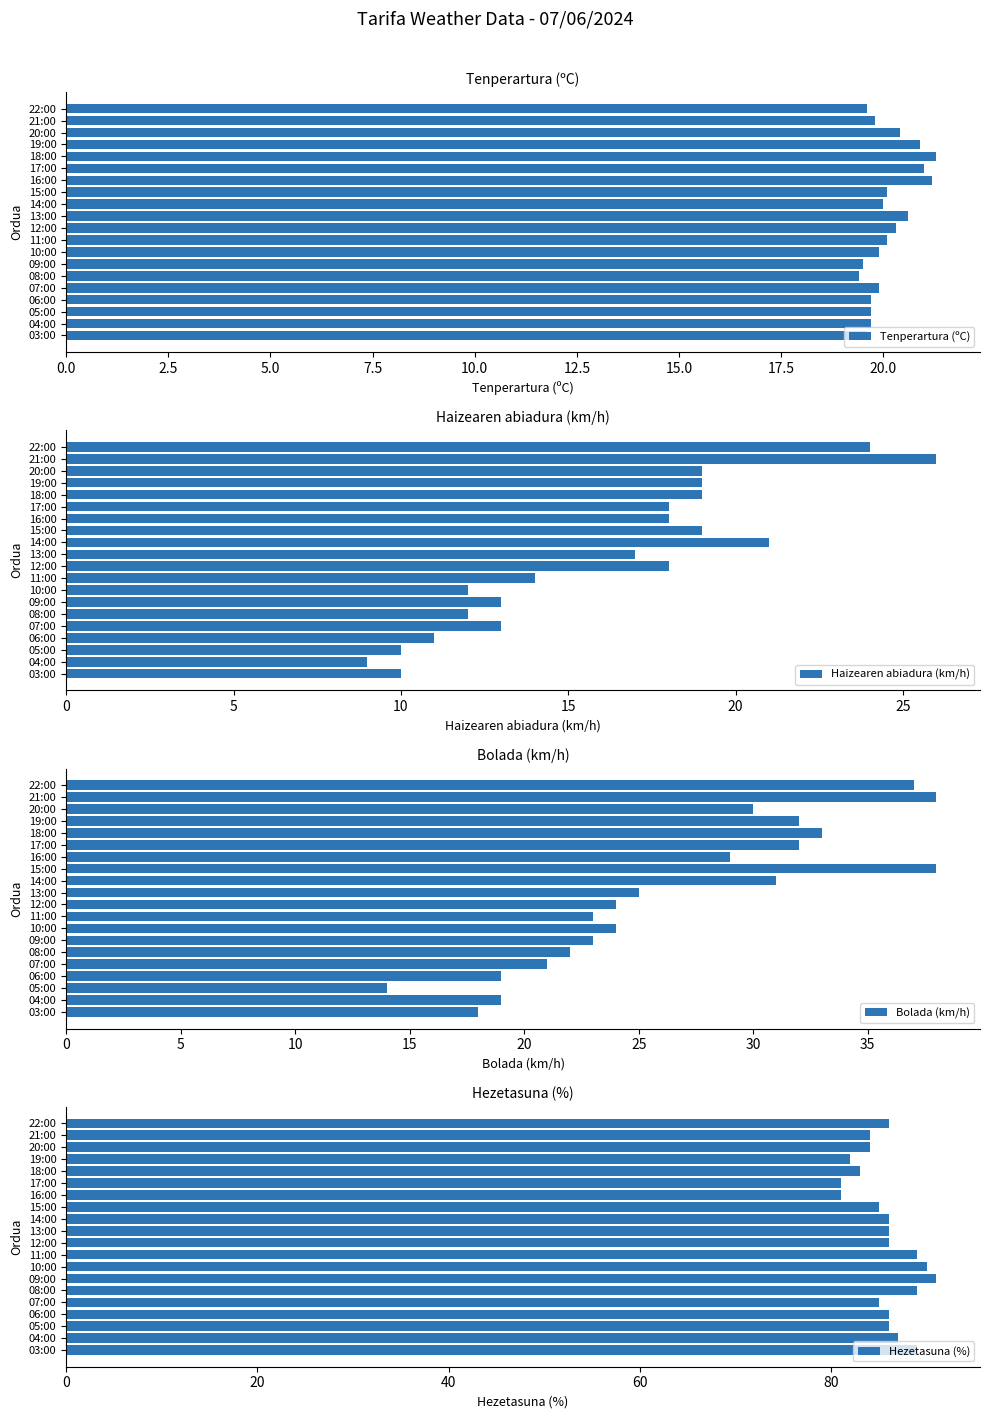

Which series has the largest range (max minus min)?

Bolada (km/h)